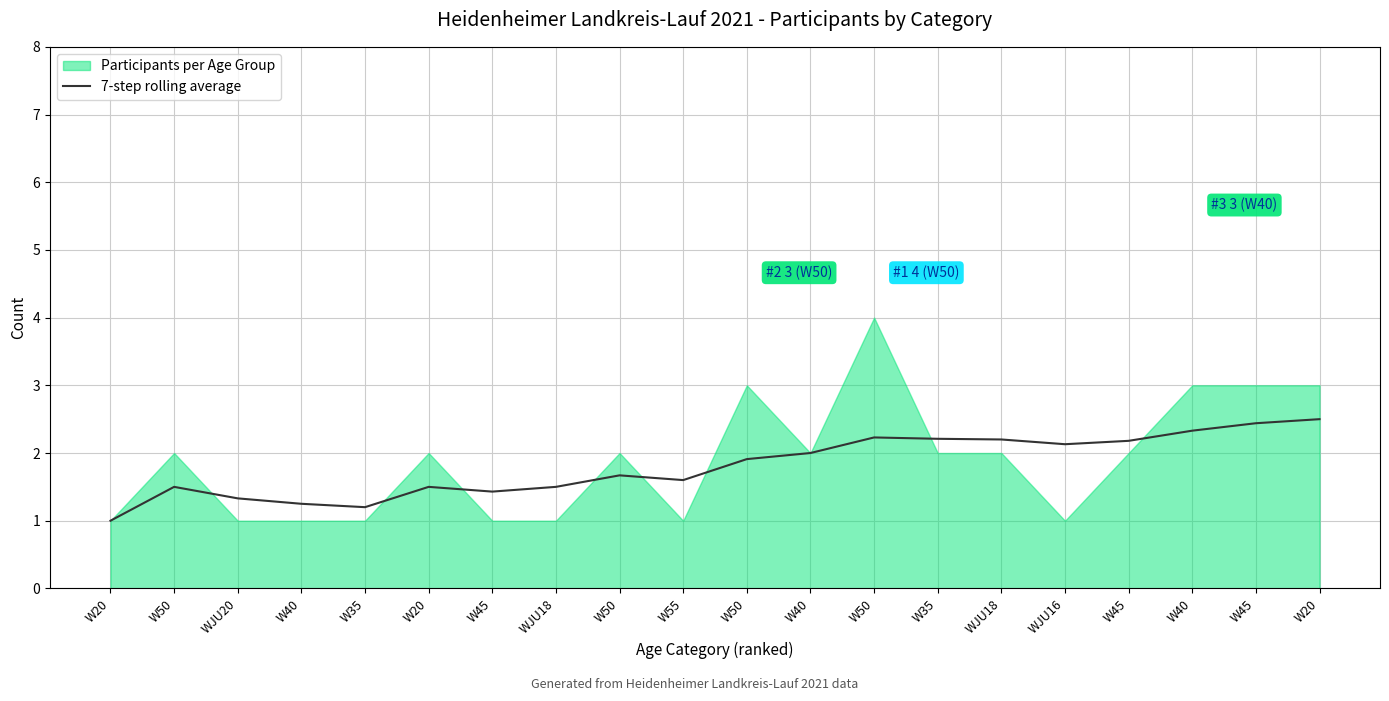

What is the value of the 1st point from the left?

1.0